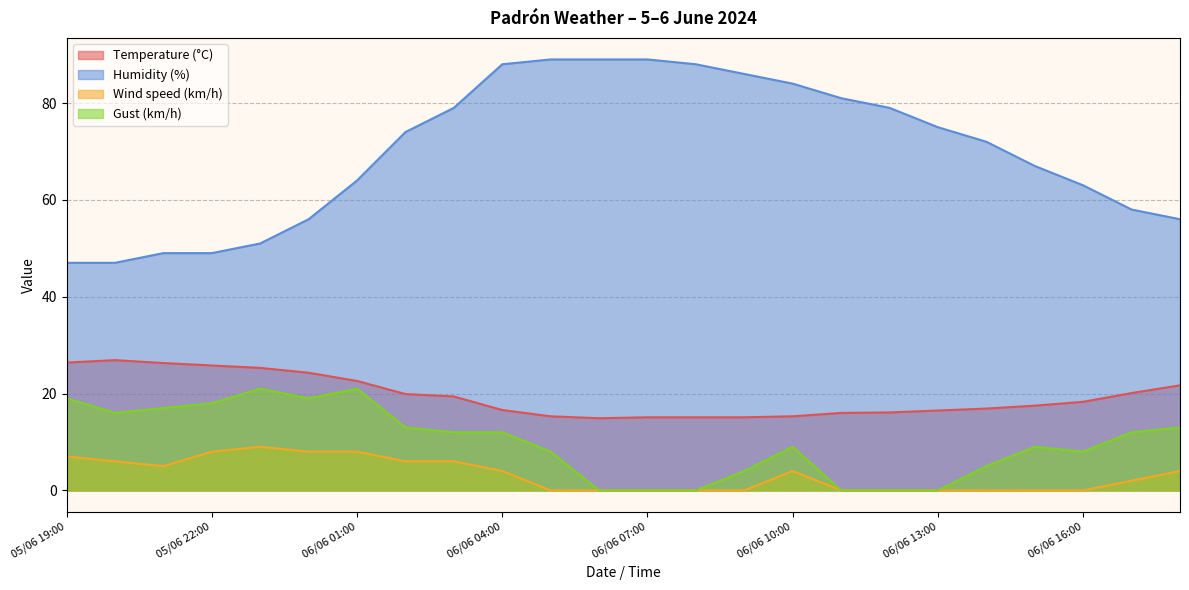

True or false: Gust (km/h) and Wind speed (km/h) intersect in this chart.

False